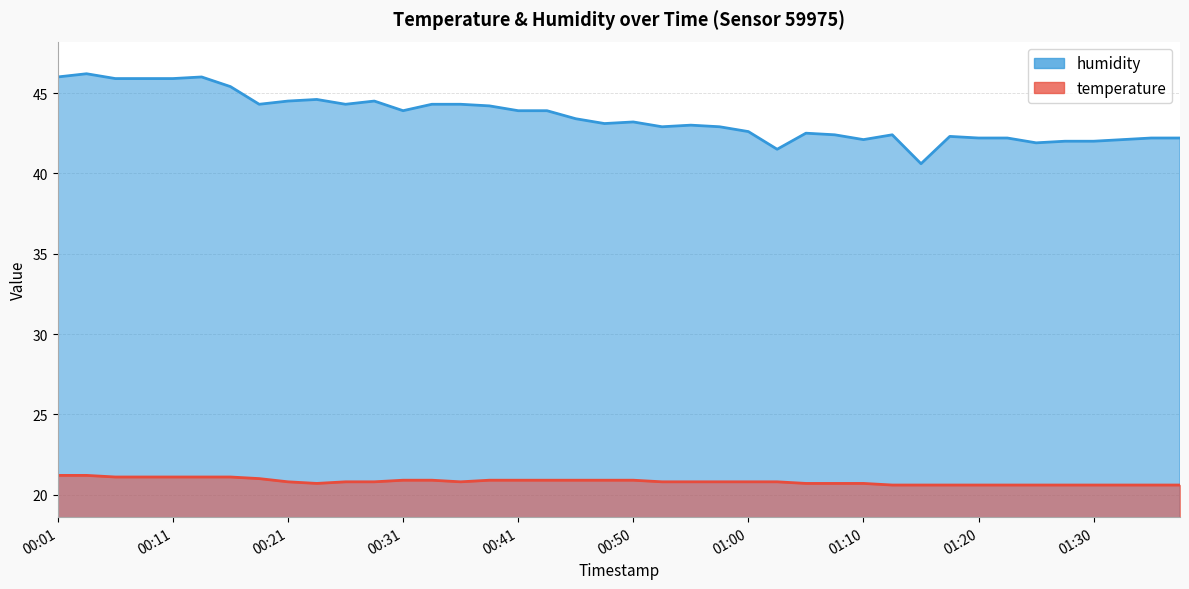

At which label does humidity first exceed 43?

00:01